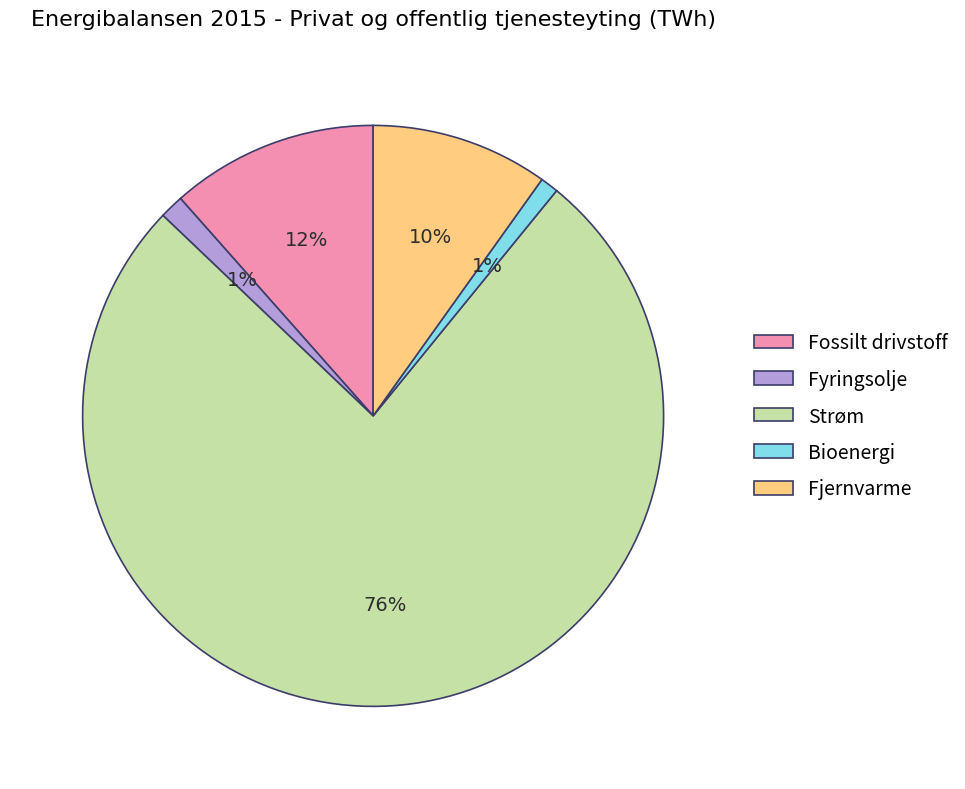

Does Strøm account for over 50% of the chart?

Yes